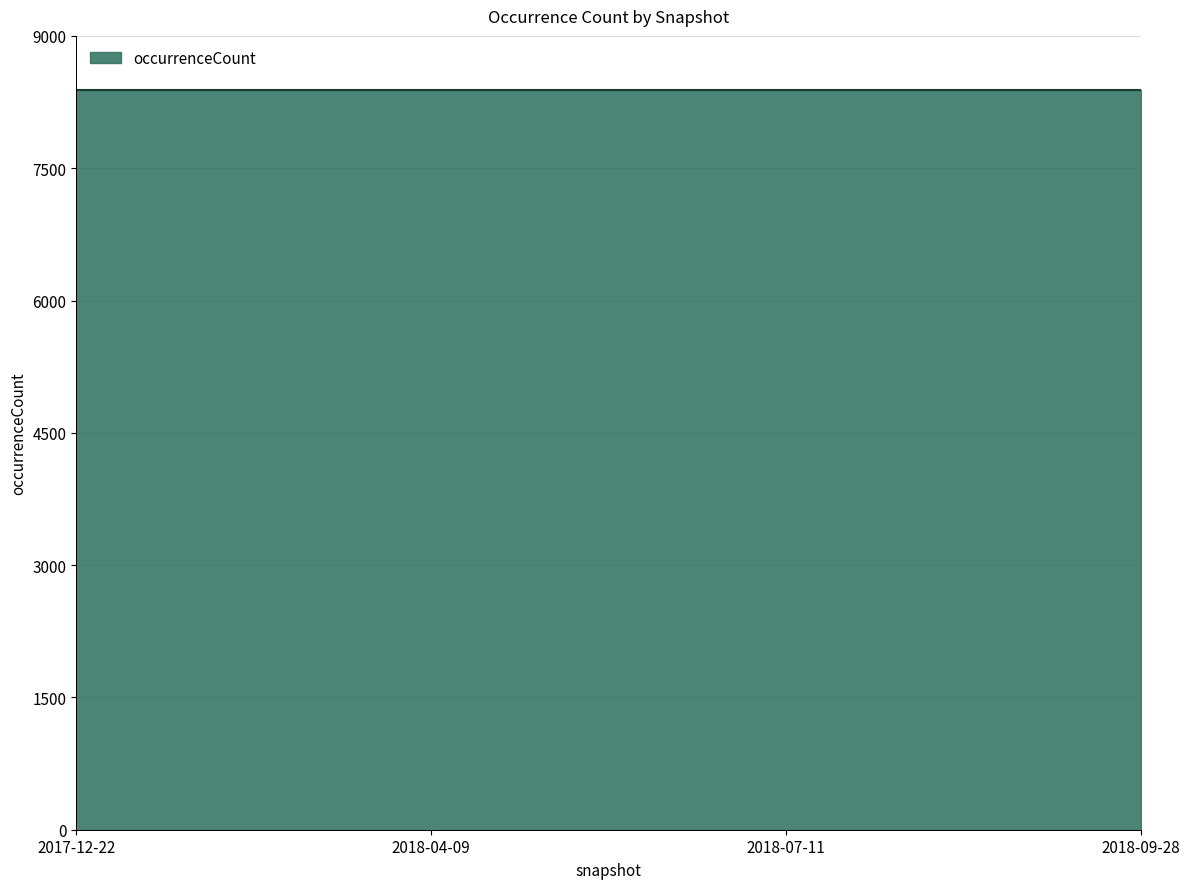

How many lines are shown in the chart?

1